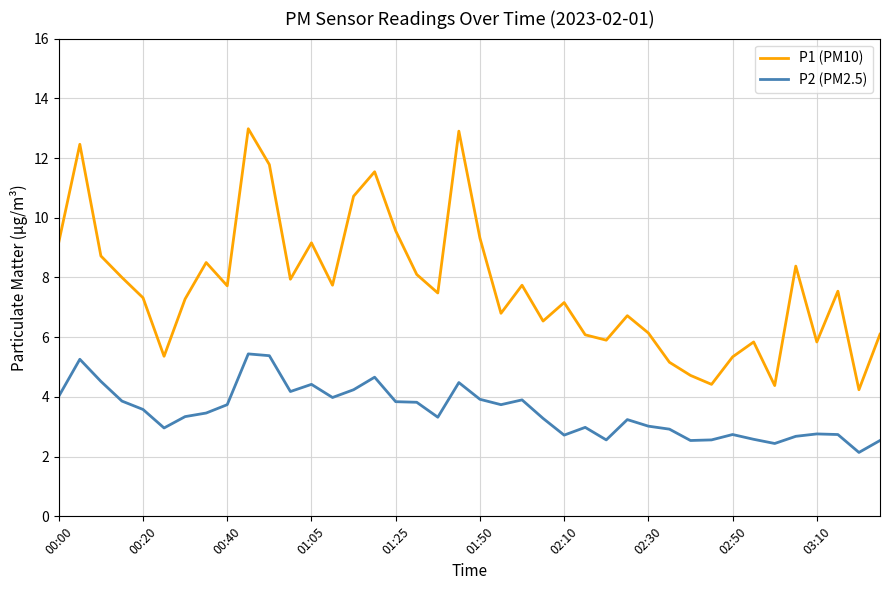

List the series in order of their overall mean, highest first.

P1 (PM10), P2 (PM2.5)